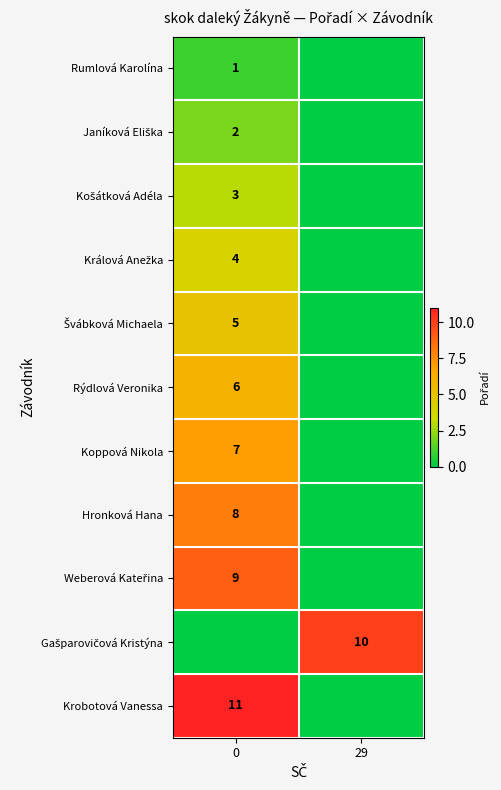

How many distinct data groups are displayed?

11